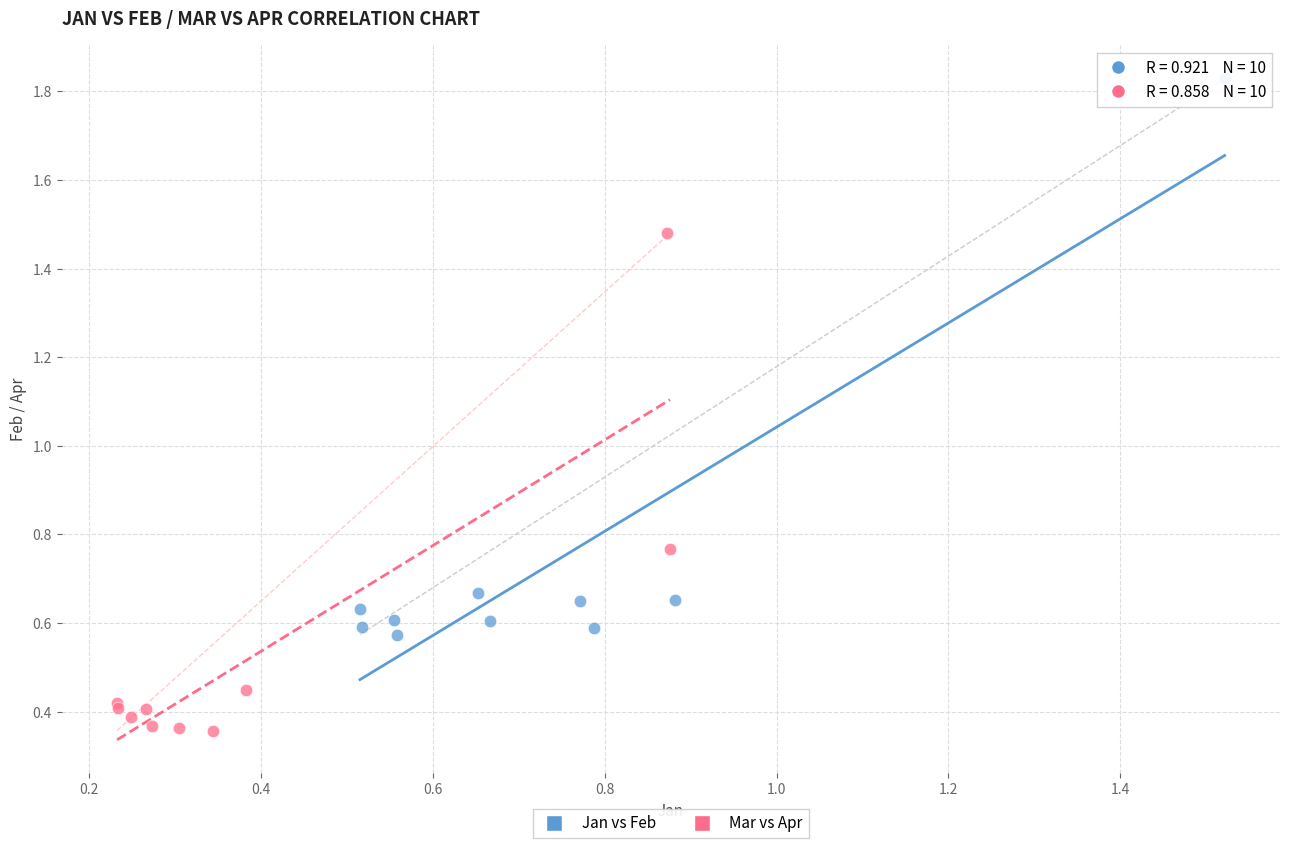

Which series has the largest Y range (max minus min)?

Jan vs Feb